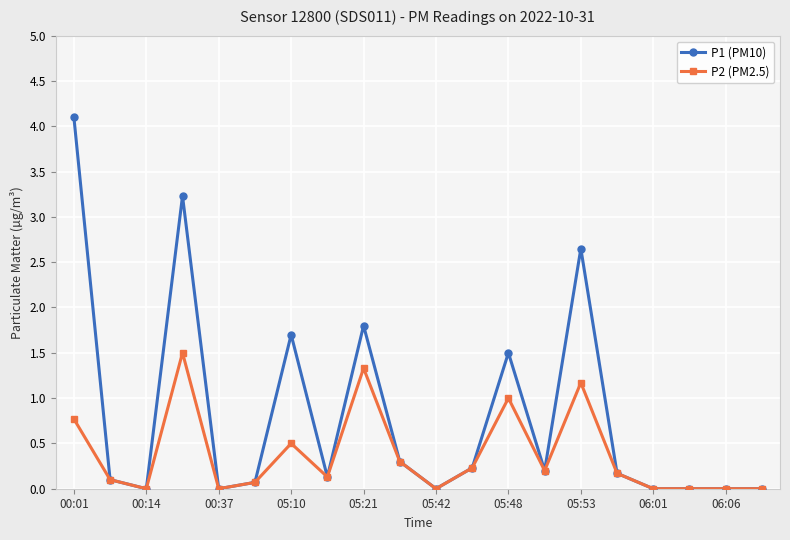

Rank the series by their maximum value, from lowest to highest.

P2 (PM2.5), P1 (PM10)